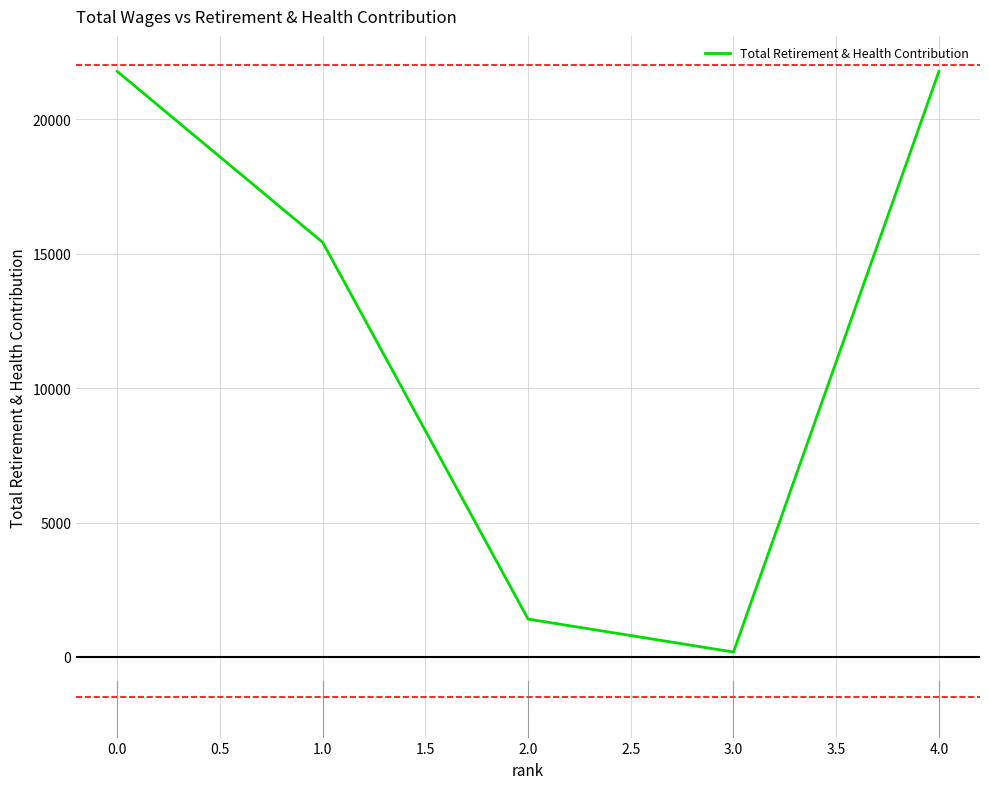

What is the difference between the second highest and minimum values?

21597